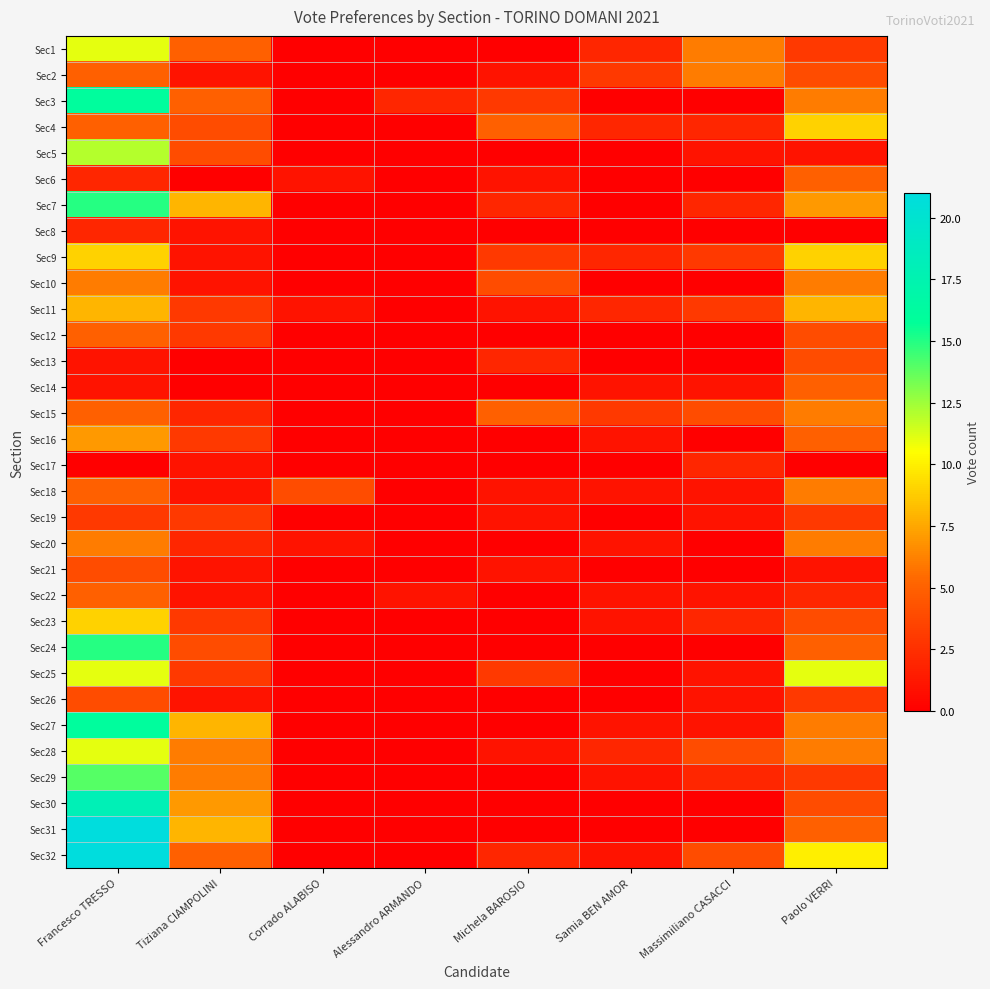

Reading left to right, transcribe all the data shown in this chart.

Sec1: Francesco TRESSO=11	Tiziana CIAMPOLINI=5	Corrado ALABISO=0	Alessandro ARMANDO=0	Michela BAROSIO=0	Samia BEN AMOR=2	Massimiliano CASACCI=6	Paolo VERRI=3
Sec2: Francesco TRESSO=5	Tiziana CIAMPOLINI=1	Corrado ALABISO=0	Alessandro ARMANDO=0	Michela BAROSIO=1	Samia BEN AMOR=3	Massimiliano CASACCI=6	Paolo VERRI=4
Sec3: Francesco TRESSO=16	Tiziana CIAMPOLINI=5	Corrado ALABISO=0	Alessandro ARMANDO=2	Michela BAROSIO=3	Samia BEN AMOR=0	Massimiliano CASACCI=0	Paolo VERRI=6
Sec4: Francesco TRESSO=5	Tiziana CIAMPOLINI=4	Corrado ALABISO=0	Alessandro ARMANDO=0	Michela BAROSIO=5	Samia BEN AMOR=2	Massimiliano CASACCI=2	Paolo VERRI=9
Sec5: Francesco TRESSO=12	Tiziana CIAMPOLINI=4	Corrado ALABISO=0	Alessandro ARMANDO=0	Michela BAROSIO=0	Samia BEN AMOR=0	Massimiliano CASACCI=1	Paolo VERRI=1
Sec6: Francesco TRESSO=2	Tiziana CIAMPOLINI=0	Corrado ALABISO=1	Alessandro ARMANDO=0	Michela BAROSIO=1	Samia BEN AMOR=0	Massimiliano CASACCI=0	Paolo VERRI=5
Sec7: Francesco TRESSO=15	Tiziana CIAMPOLINI=8	Corrado ALABISO=0	Alessandro ARMANDO=0	Michela BAROSIO=2	Samia BEN AMOR=0	Massimiliano CASACCI=2	Paolo VERRI=7
Sec8: Francesco TRESSO=2	Tiziana CIAMPOLINI=1	Corrado ALABISO=0	Alessandro ARMANDO=0	Michela BAROSIO=0	Samia BEN AMOR=0	Massimiliano CASACCI=0	Paolo VERRI=0
Sec9: Francesco TRESSO=9	Tiziana CIAMPOLINI=1	Corrado ALABISO=0	Alessandro ARMANDO=0	Michela BAROSIO=3	Samia BEN AMOR=2	Massimiliano CASACCI=3	Paolo VERRI=9
Sec10: Francesco TRESSO=6	Tiziana CIAMPOLINI=1	Corrado ALABISO=0	Alessandro ARMANDO=0	Michela BAROSIO=4	Samia BEN AMOR=0	Massimiliano CASACCI=0	Paolo VERRI=6
Sec11: Francesco TRESSO=8	Tiziana CIAMPOLINI=3	Corrado ALABISO=1	Alessandro ARMANDO=0	Michela BAROSIO=1	Samia BEN AMOR=2	Massimiliano CASACCI=3	Paolo VERRI=8
Sec12: Francesco TRESSO=5	Tiziana CIAMPOLINI=3	Corrado ALABISO=0	Alessandro ARMANDO=0	Michela BAROSIO=0	Samia BEN AMOR=0	Massimiliano CASACCI=0	Paolo VERRI=4
Sec13: Francesco TRESSO=1	Tiziana CIAMPOLINI=0	Corrado ALABISO=0	Alessandro ARMANDO=0	Michela BAROSIO=2	Samia BEN AMOR=0	Massimiliano CASACCI=0	Paolo VERRI=4
Sec14: Francesco TRESSO=1	Tiziana CIAMPOLINI=0	Corrado ALABISO=0	Alessandro ARMANDO=0	Michela BAROSIO=0	Samia BEN AMOR=1	Massimiliano CASACCI=1	Paolo VERRI=5
Sec15: Francesco TRESSO=5	Tiziana CIAMPOLINI=2	Corrado ALABISO=0	Alessandro ARMANDO=0	Michela BAROSIO=5	Samia BEN AMOR=3	Massimiliano CASACCI=4	Paolo VERRI=6
Sec16: Francesco TRESSO=7	Tiziana CIAMPOLINI=3	Corrado ALABISO=0	Alessandro ARMANDO=0	Michela BAROSIO=0	Samia BEN AMOR=1	Massimiliano CASACCI=0	Paolo VERRI=5
Sec17: Francesco TRESSO=0	Tiziana CIAMPOLINI=1	Corrado ALABISO=0	Alessandro ARMANDO=0	Michela BAROSIO=0	Samia BEN AMOR=0	Massimiliano CASACCI=2	Paolo VERRI=0
Sec18: Francesco TRESSO=5	Tiziana CIAMPOLINI=1	Corrado ALABISO=4	Alessandro ARMANDO=0	Michela BAROSIO=1	Samia BEN AMOR=1	Massimiliano CASACCI=1	Paolo VERRI=6
Sec19: Francesco TRESSO=3	Tiziana CIAMPOLINI=3	Corrado ALABISO=0	Alessandro ARMANDO=0	Michela BAROSIO=1	Samia BEN AMOR=0	Massimiliano CASACCI=1	Paolo VERRI=3
Sec20: Francesco TRESSO=6	Tiziana CIAMPOLINI=2	Corrado ALABISO=1	Alessandro ARMANDO=0	Michela BAROSIO=0	Samia BEN AMOR=1	Massimiliano CASACCI=0	Paolo VERRI=6
Sec21: Francesco TRESSO=4	Tiziana CIAMPOLINI=1	Corrado ALABISO=0	Alessandro ARMANDO=0	Michela BAROSIO=1	Samia BEN AMOR=0	Massimiliano CASACCI=0	Paolo VERRI=1
Sec22: Francesco TRESSO=5	Tiziana CIAMPOLINI=1	Corrado ALABISO=0	Alessandro ARMANDO=1	Michela BAROSIO=0	Samia BEN AMOR=1	Massimiliano CASACCI=1	Paolo VERRI=2
Sec23: Francesco TRESSO=9	Tiziana CIAMPOLINI=3	Corrado ALABISO=0	Alessandro ARMANDO=0	Michela BAROSIO=0	Samia BEN AMOR=1	Massimiliano CASACCI=2	Paolo VERRI=4
Sec24: Francesco TRESSO=15	Tiziana CIAMPOLINI=4	Corrado ALABISO=0	Alessandro ARMANDO=0	Michela BAROSIO=0	Samia BEN AMOR=0	Massimiliano CASACCI=0	Paolo VERRI=5
Sec25: Francesco TRESSO=11	Tiziana CIAMPOLINI=3	Corrado ALABISO=0	Alessandro ARMANDO=0	Michela BAROSIO=3	Samia BEN AMOR=0	Massimiliano CASACCI=1	Paolo VERRI=11
Sec26: Francesco TRESSO=4	Tiziana CIAMPOLINI=1	Corrado ALABISO=0	Alessandro ARMANDO=0	Michela BAROSIO=0	Samia BEN AMOR=0	Massimiliano CASACCI=1	Paolo VERRI=3
Sec27: Francesco TRESSO=16	Tiziana CIAMPOLINI=8	Corrado ALABISO=0	Alessandro ARMANDO=0	Michela BAROSIO=0	Samia BEN AMOR=1	Massimiliano CASACCI=1	Paolo VERRI=6
Sec28: Francesco TRESSO=11	Tiziana CIAMPOLINI=6	Corrado ALABISO=0	Alessandro ARMANDO=0	Michela BAROSIO=1	Samia BEN AMOR=2	Massimiliano CASACCI=4	Paolo VERRI=6
Sec29: Francesco TRESSO=14	Tiziana CIAMPOLINI=6	Corrado ALABISO=0	Alessandro ARMANDO=0	Michela BAROSIO=0	Samia BEN AMOR=1	Massimiliano CASACCI=2	Paolo VERRI=3
Sec30: Francesco TRESSO=18	Tiziana CIAMPOLINI=7	Corrado ALABISO=0	Alessandro ARMANDO=0	Michela BAROSIO=0	Samia BEN AMOR=0	Massimiliano CASACCI=0	Paolo VERRI=4
Sec31: Francesco TRESSO=21	Tiziana CIAMPOLINI=8	Corrado ALABISO=0	Alessandro ARMANDO=0	Michela BAROSIO=0	Samia BEN AMOR=0	Massimiliano CASACCI=0	Paolo VERRI=5
Sec32: Francesco TRESSO=21	Tiziana CIAMPOLINI=5	Corrado ALABISO=0	Alessandro ARMANDO=0	Michela BAROSIO=2	Samia BEN AMOR=1	Massimiliano CASACCI=4	Paolo VERRI=10